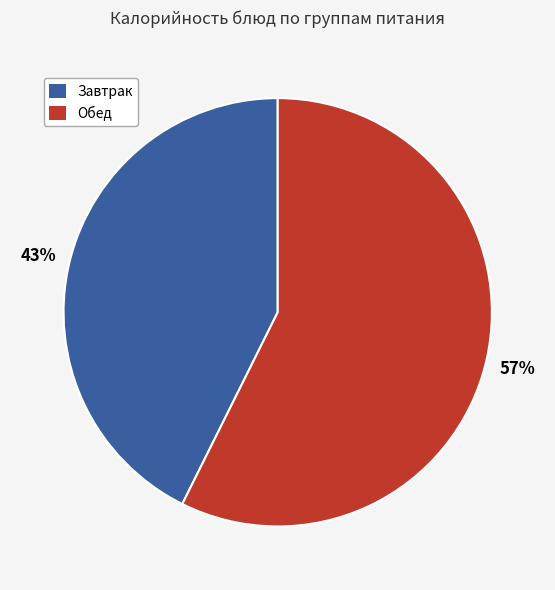

To the nearest percent, what is the average slice percentage?

50%